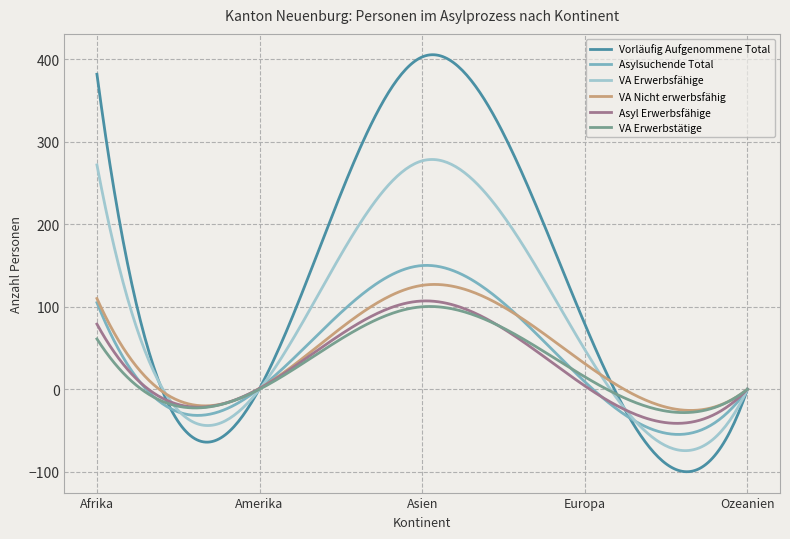

Which series has the widest spread of values?

Vorläufig Aufgenommene Total